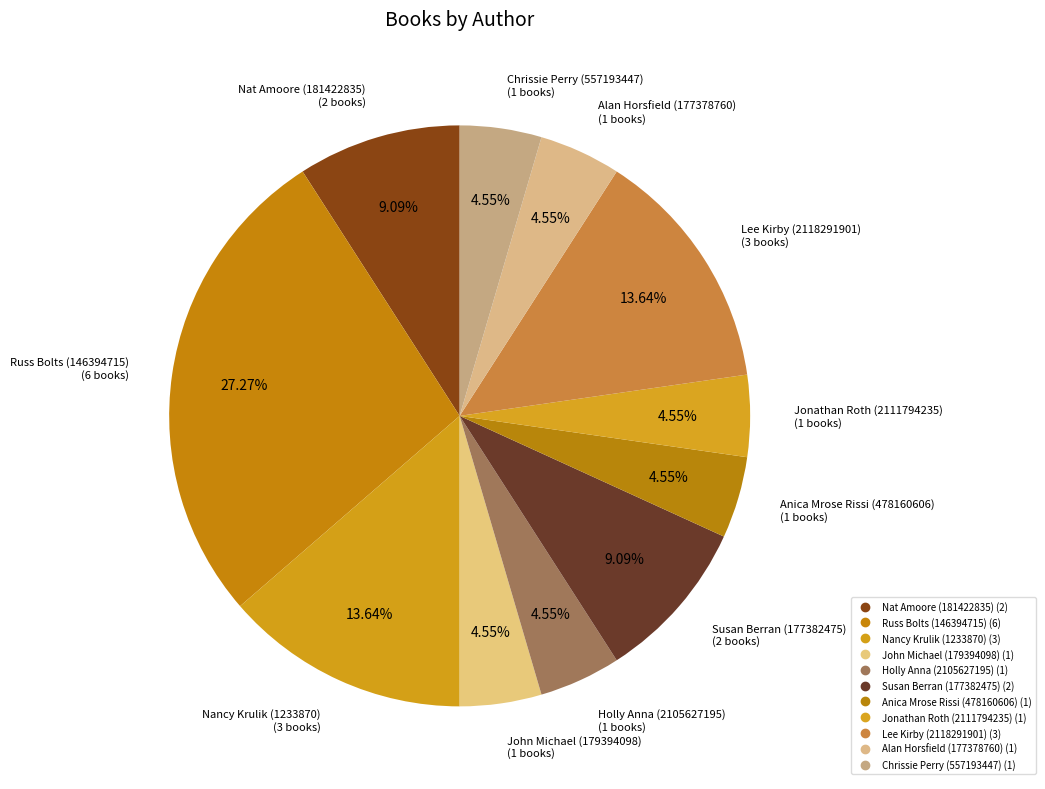

True or false: Nancy Krulik (1233870) accounts for 1% of the total.

False